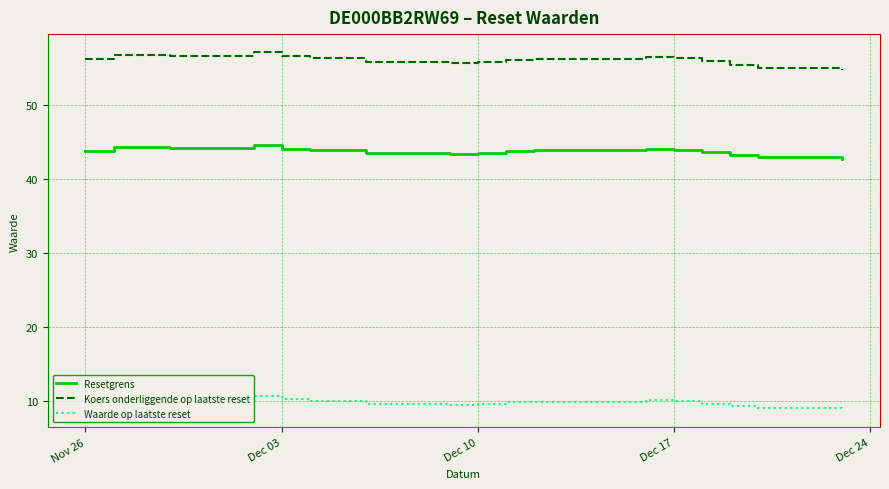

What is the maximum value for Waarde op laatste reset?

10.7